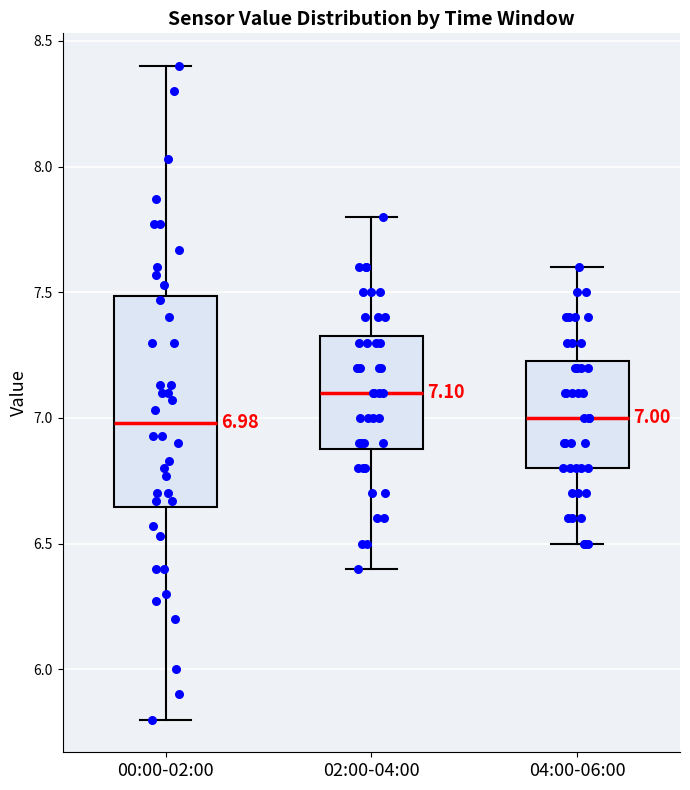

Which box has the highest median line?

02:00-04:00